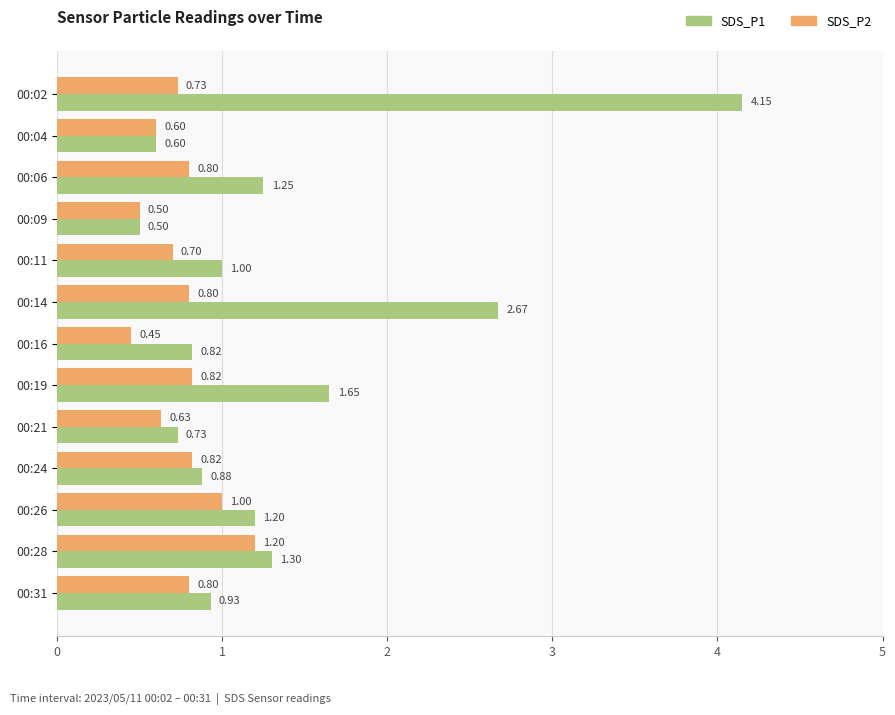

What is the average value of the SDS_P2 series?

0.8